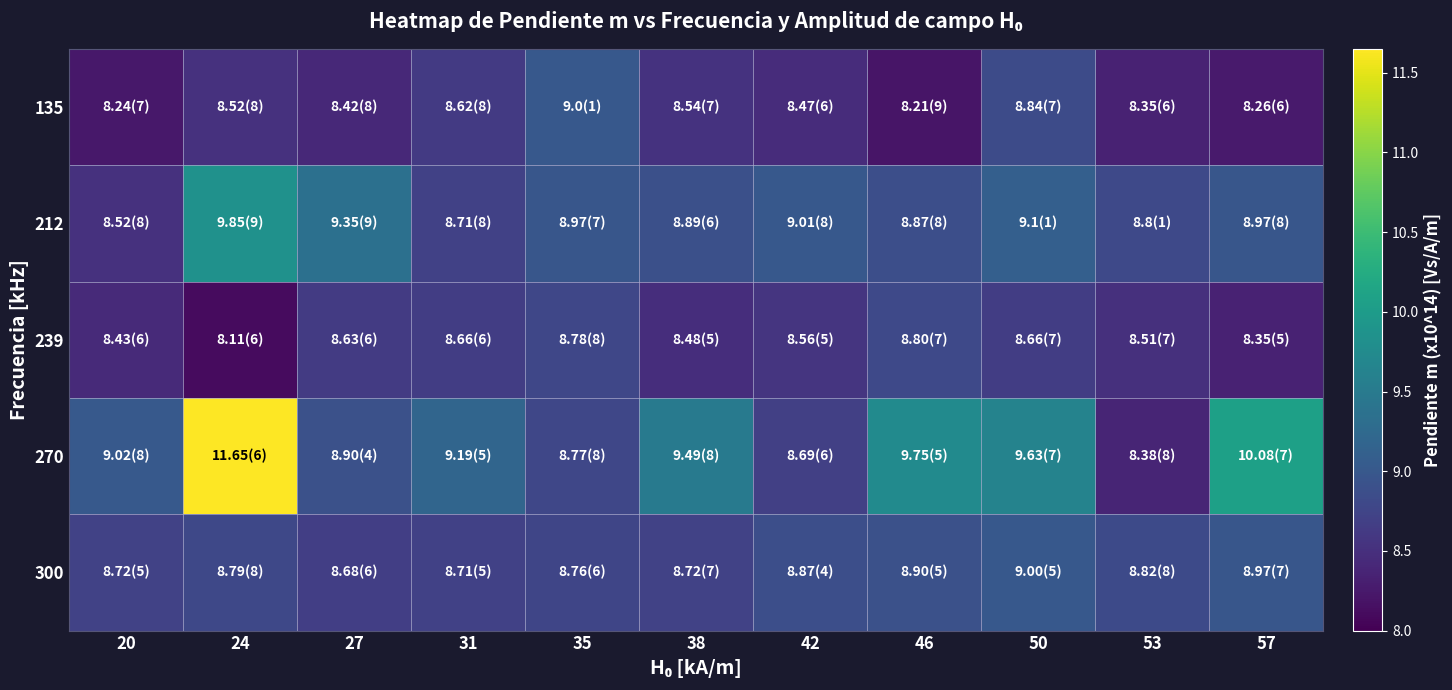

Reading left to right, transcribe all the data shown in this chart.

135: 20=8.2	24=8.5	27=8.4	31=8.6	35=9.0	38=8.5	42=8.5	46=8.2	50=8.8	53=8.3	57=8.3
212: 20=8.5	24=9.8	27=9.3	31=8.7	35=9.0	38=8.9	42=9.0	46=8.9	50=9.1	53=8.8	57=9.0
239: 20=8.4	24=8.1	27=8.6	31=8.7	35=8.8	38=8.5	42=8.6	46=8.8	50=8.7	53=8.5	57=8.3
270: 20=9.0	24=11.7	27=8.9	31=9.2	35=8.8	38=9.5	42=8.7	46=9.8	50=9.6	53=8.4	57=10.1
300: 20=8.7	24=8.8	27=8.7	31=8.7	35=8.8	38=8.7	42=8.9	46=8.9	50=9.0	53=8.8	57=9.0